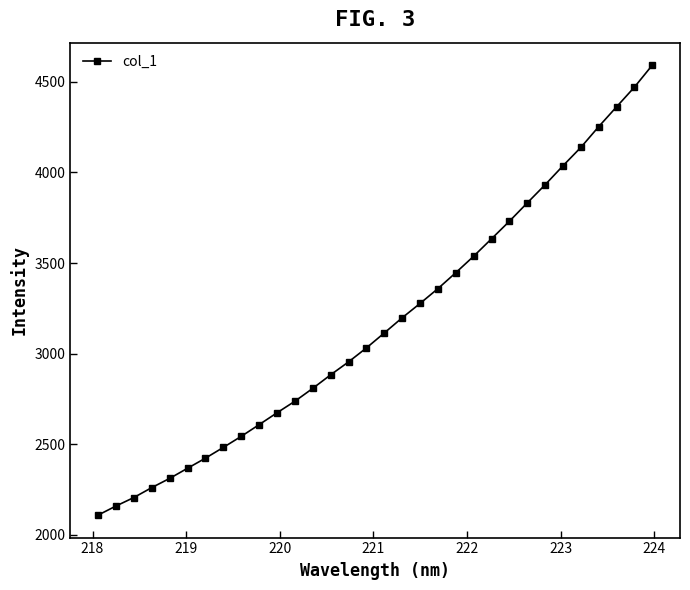

What is the value of the 13th point from the left?

2808.7